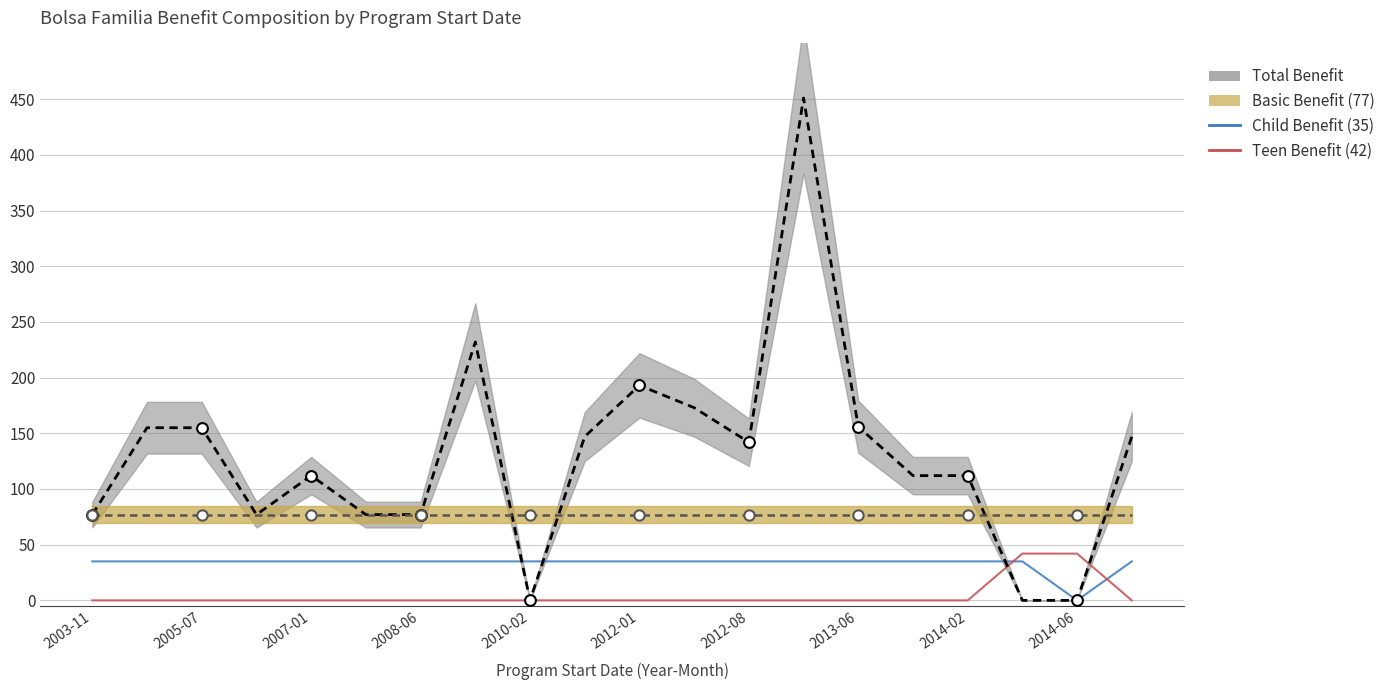

Which series has the largest total across all categories?

Total Benefit